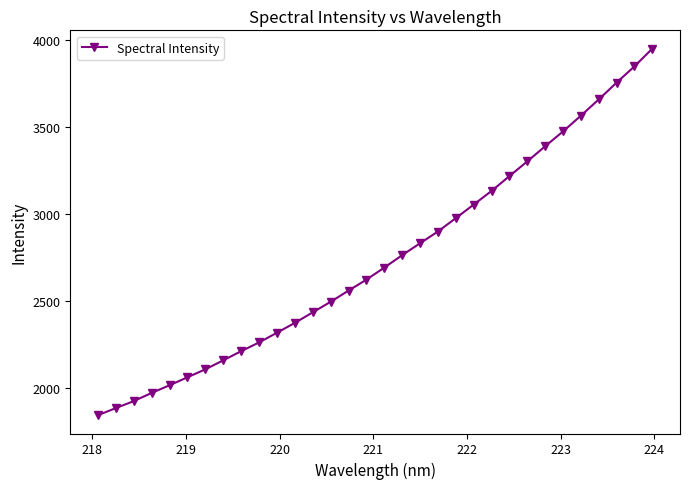

Does the chart have visible grid lines?

No